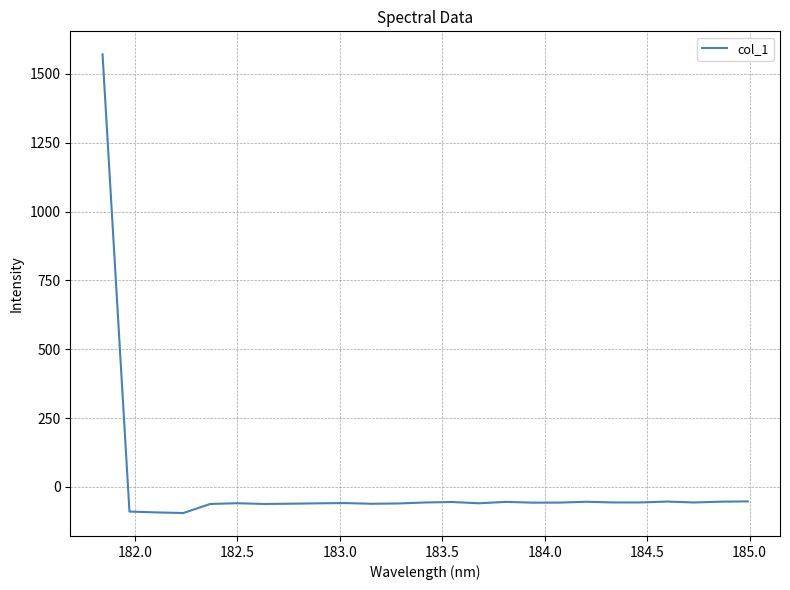

What is the smallest value displayed?

-94.8